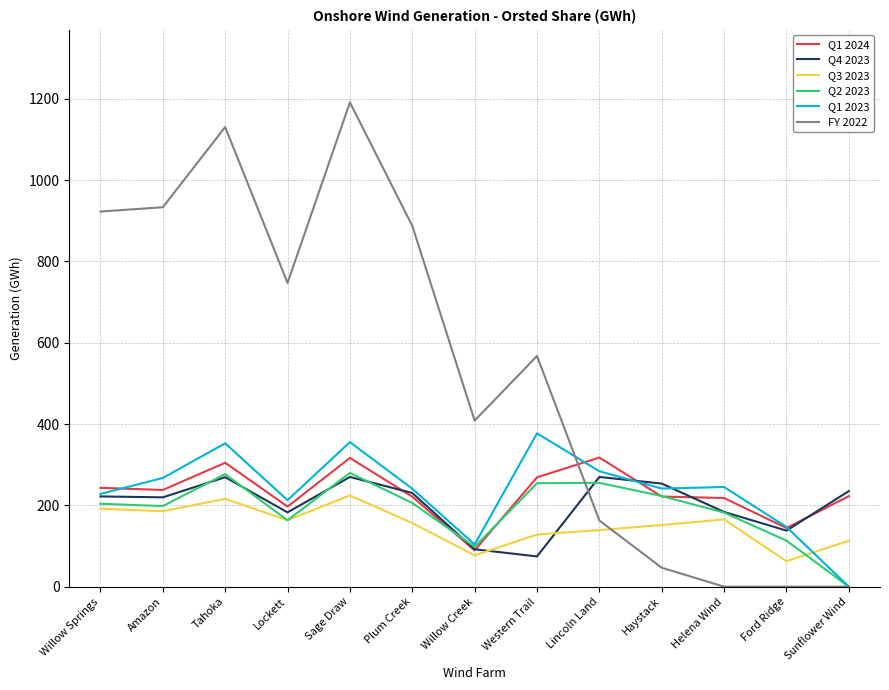

Rank the series at Western Trail from highest to lowest value.

FY 2022, Q1 2023, Q1 2024, Q2 2023, Q3 2023, Q4 2023